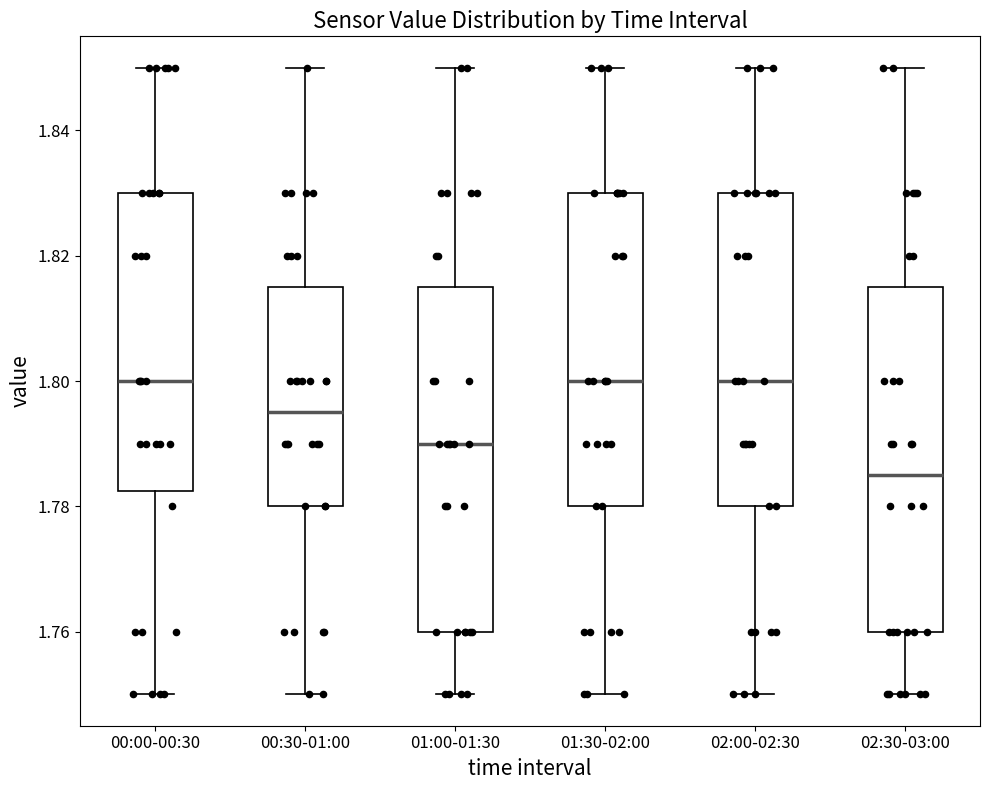

Which box's median line is the lowest?

02:30-03:00